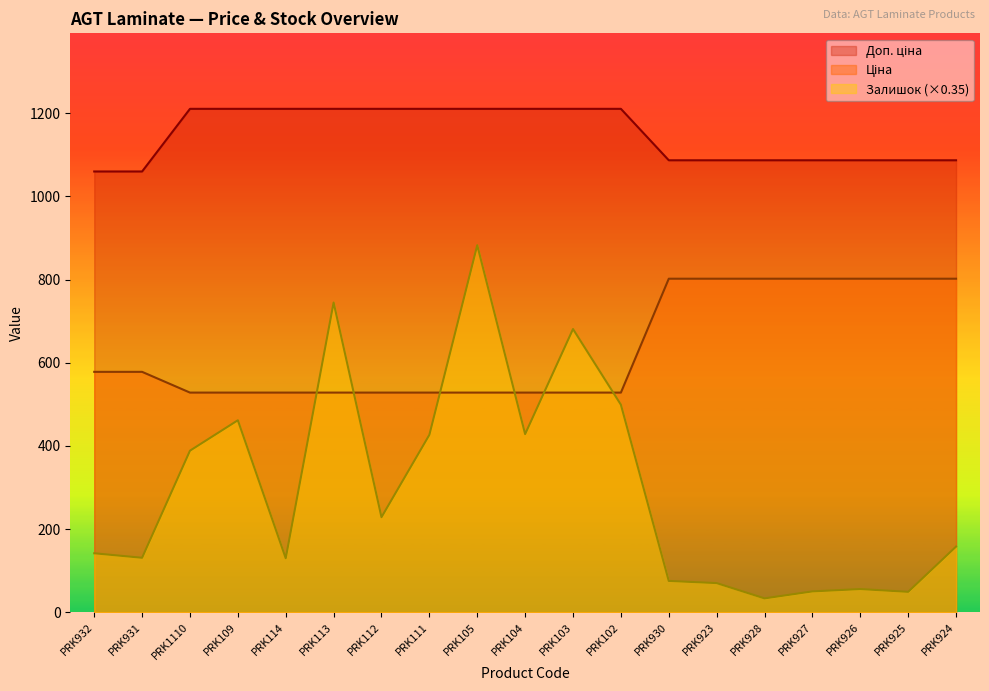

Is the value of Доп. ціна at PRK113 greater than the value of Ціна at PRK114?

Yes